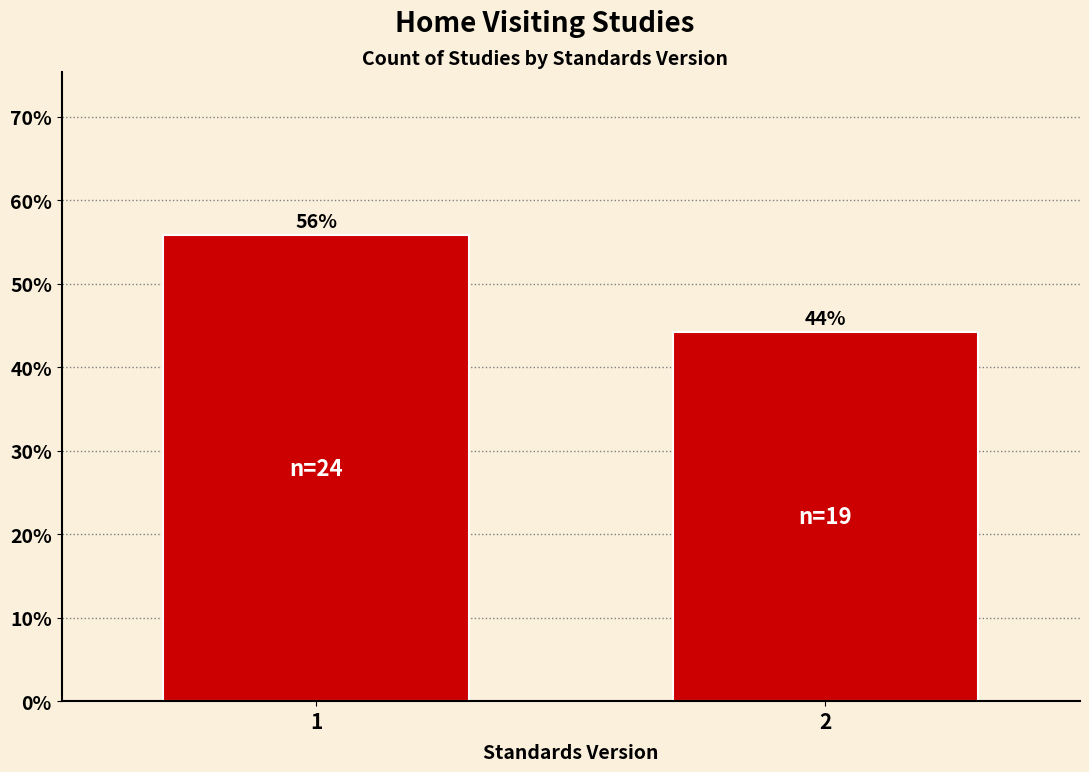

What is the value of the 1st bar from the left?

55.8